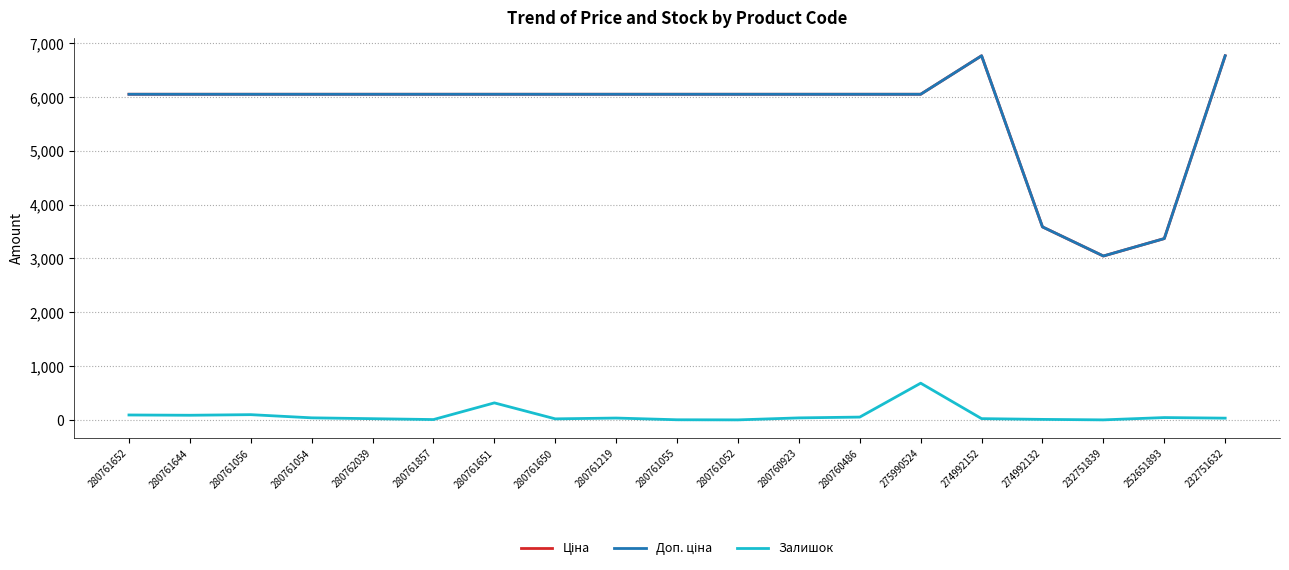

The Залишок series shows 22.0 at 280762039. True or false?

True